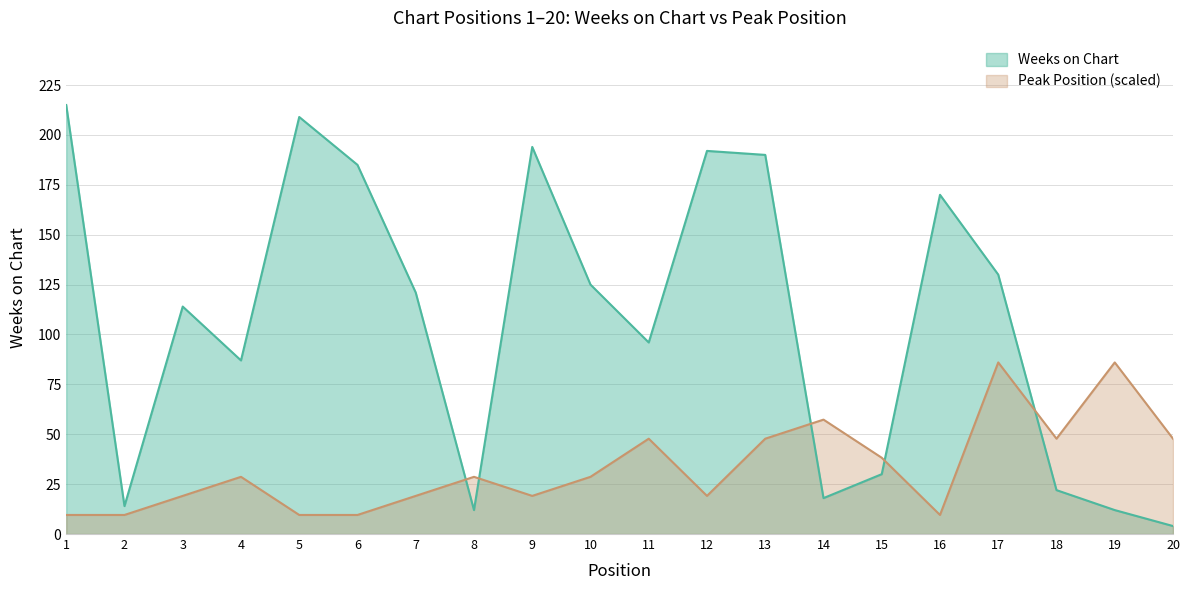

Reading left to right, transcribe all the data shown in this chart.

Weeks on Chart: 1=215.0	2=14.0	3=114.0	4=87.0	5=209.0	6=185.0	7=121.0	8=12.0	9=194.0	10=125.0	11=96.0	12=192.0	13=190.0	14=18.0	15=30.0	16=170.0	17=130.0	18=22.0	19=12.0	20=4.0
Peak Position: 1=9.6	2=9.6	3=19.1	4=28.7	5=9.6	6=9.6	7=19.1	8=28.7	9=19.1	10=28.7	11=47.8	12=19.1	13=47.8	14=57.3	15=38.2	16=9.6	17=86.0	18=47.8	19=86.0	20=47.8